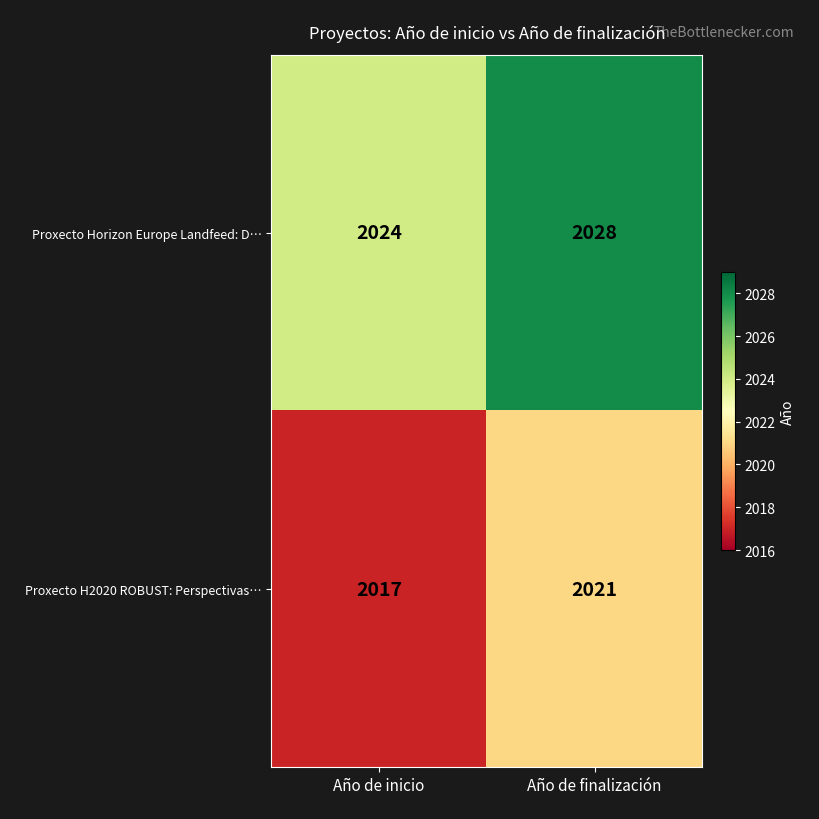

Reading right to left, transcribe all the data shown in this chart.

Proxecto Horizon Europe Landfeed: D…: Año de finalización=2028	Año de inicio=2024
Proxecto H2020 ROBUST: Perspectivas…: Año de finalización=2021	Año de inicio=2017